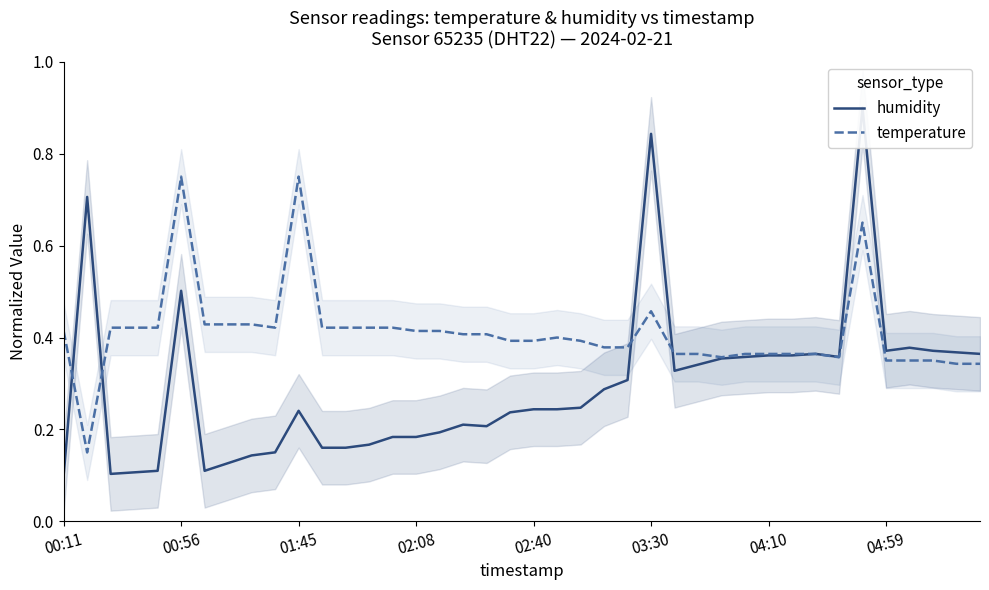

Is it true that temperature equals 0.3 at 00:56?

False